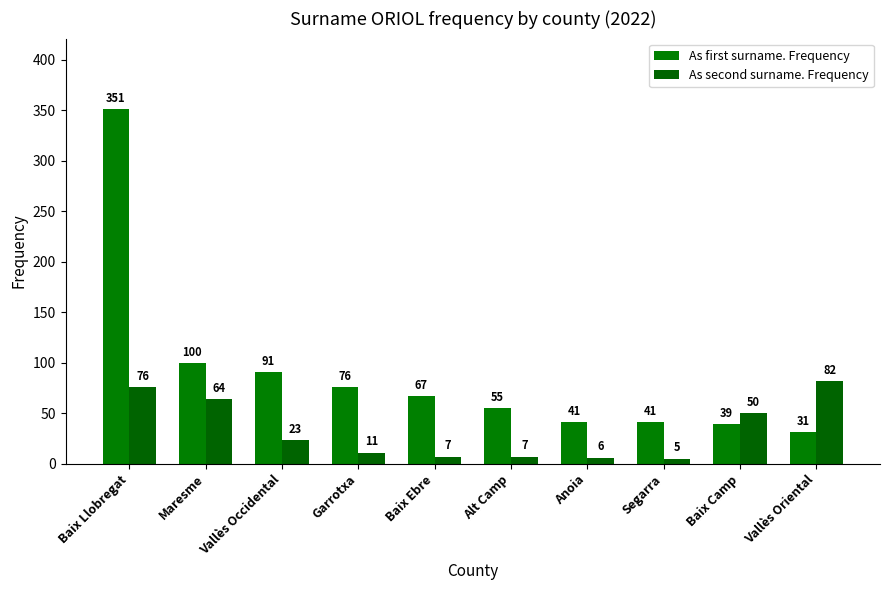

What is the spread (max minus min) of values at Vallès Oriental?

51